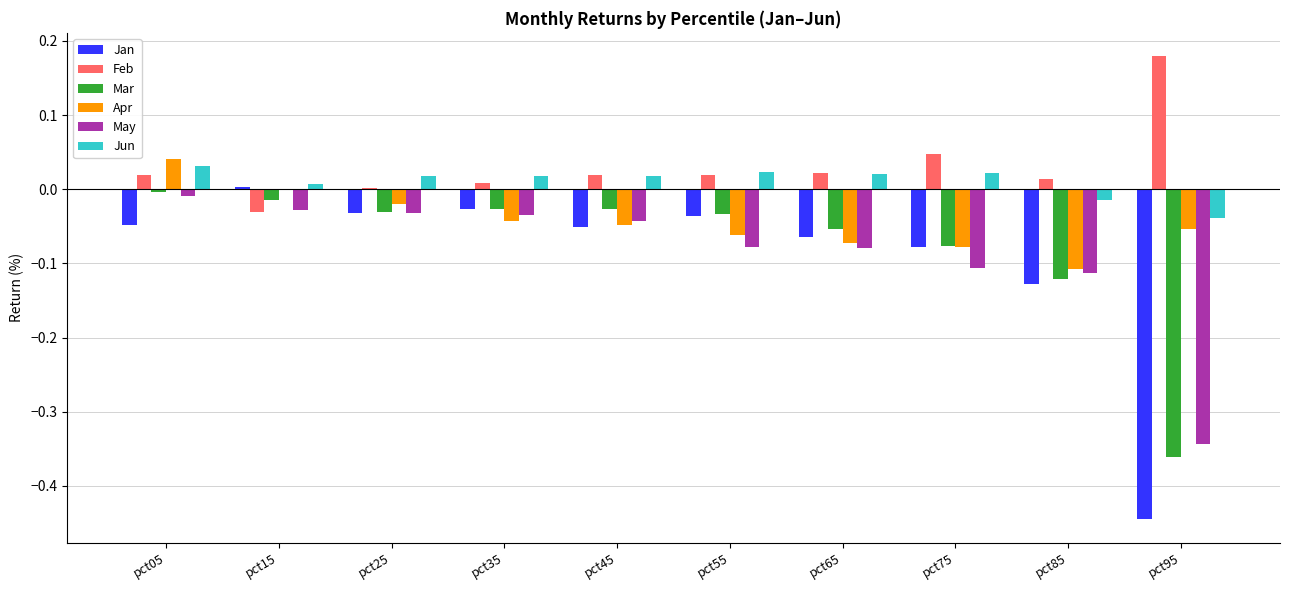

Is the value of Jun at pct25 greater than the value of Mar at pct15?

Yes